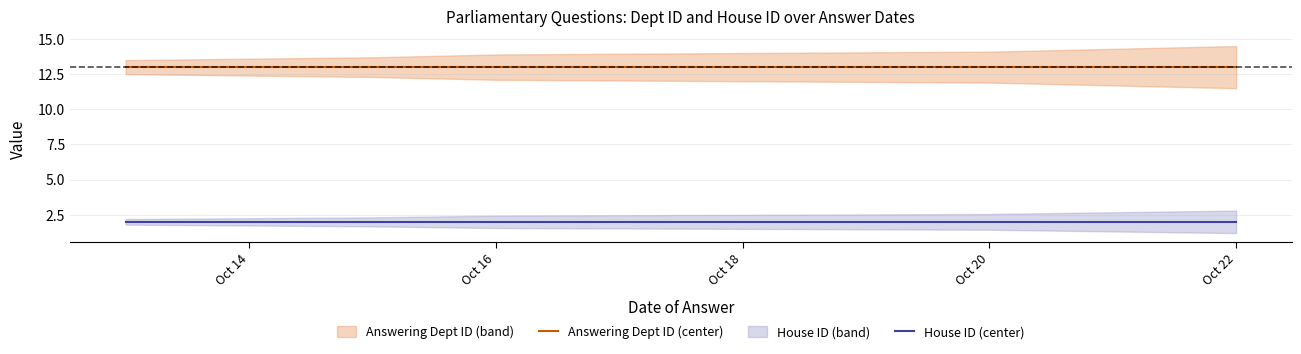

List the series in order of their peak value, highest first.

Answering Dept ID (center), House ID (center)